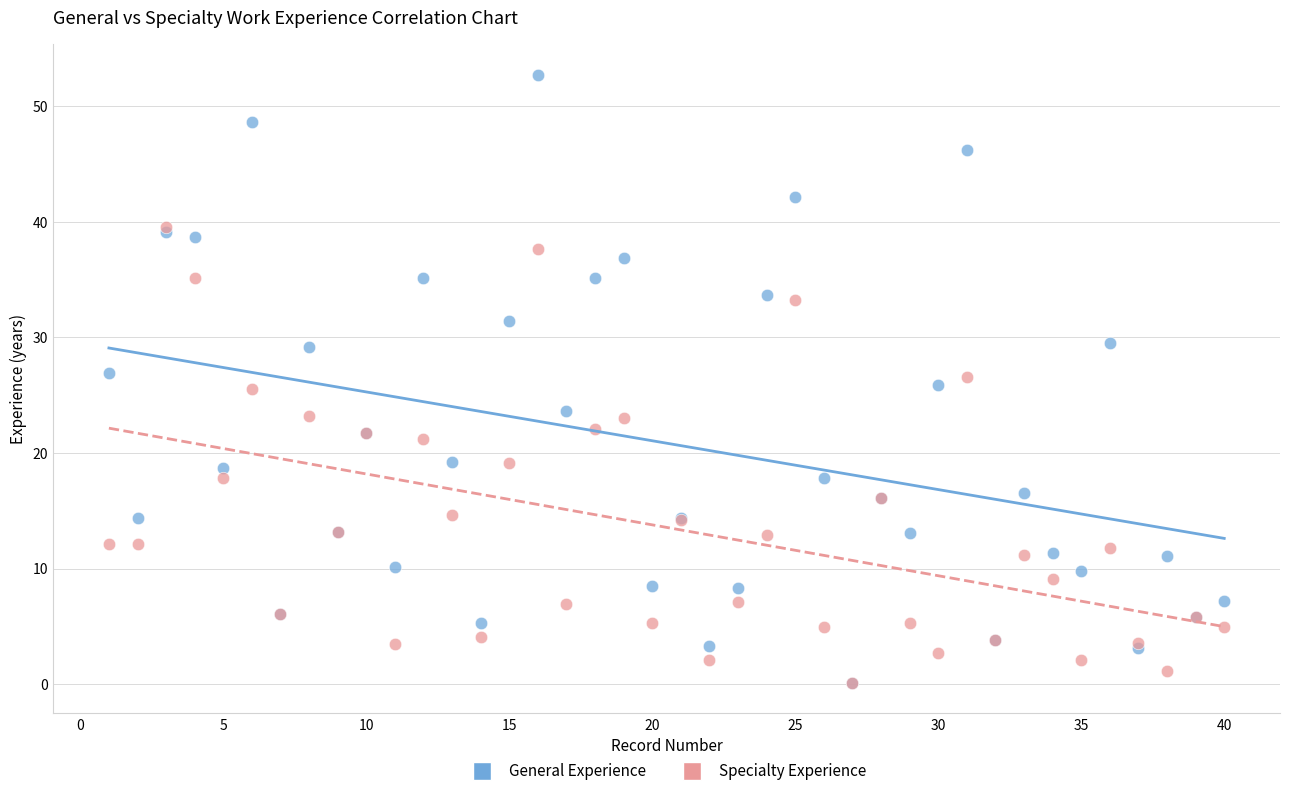

What are all the series names shown in the legend?

General Experience, Specialty Experience